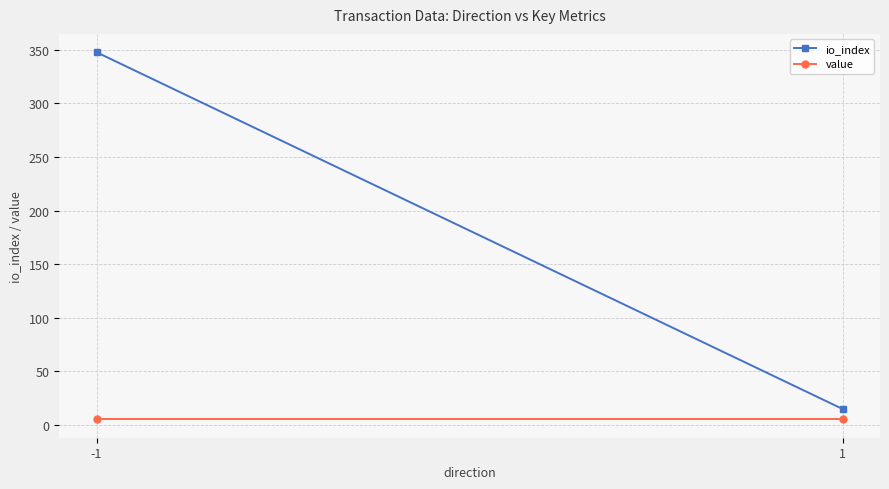

What is the difference between the highest and lowest values at 1?

9.6